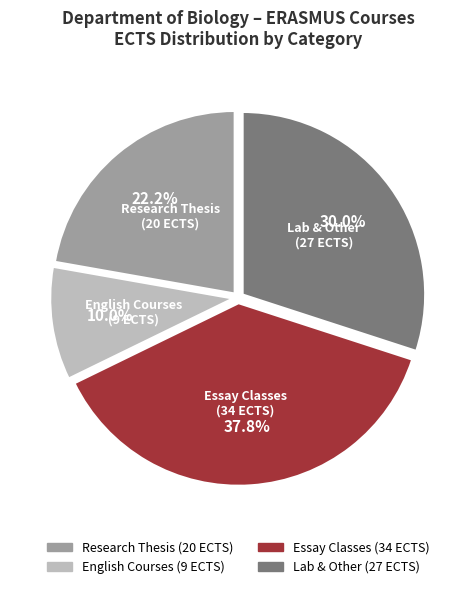

Count the number of slices in the pie.

4